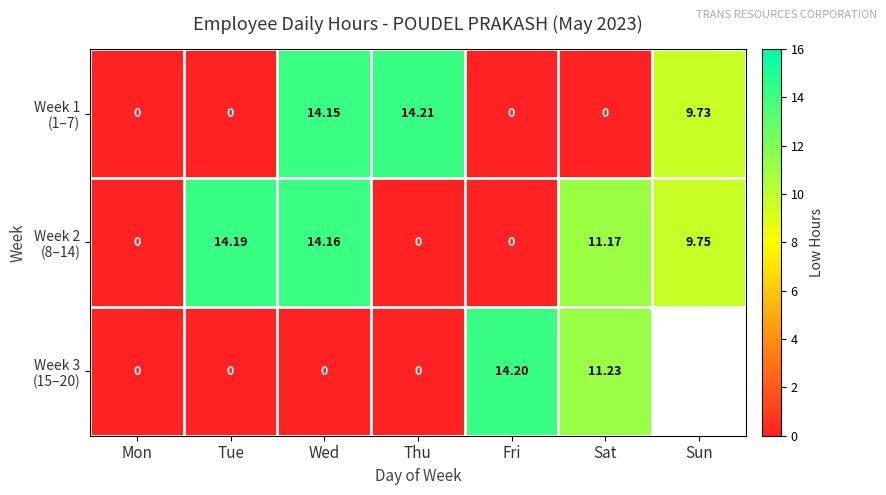

At which category is the sum across all series the highest?

Wed